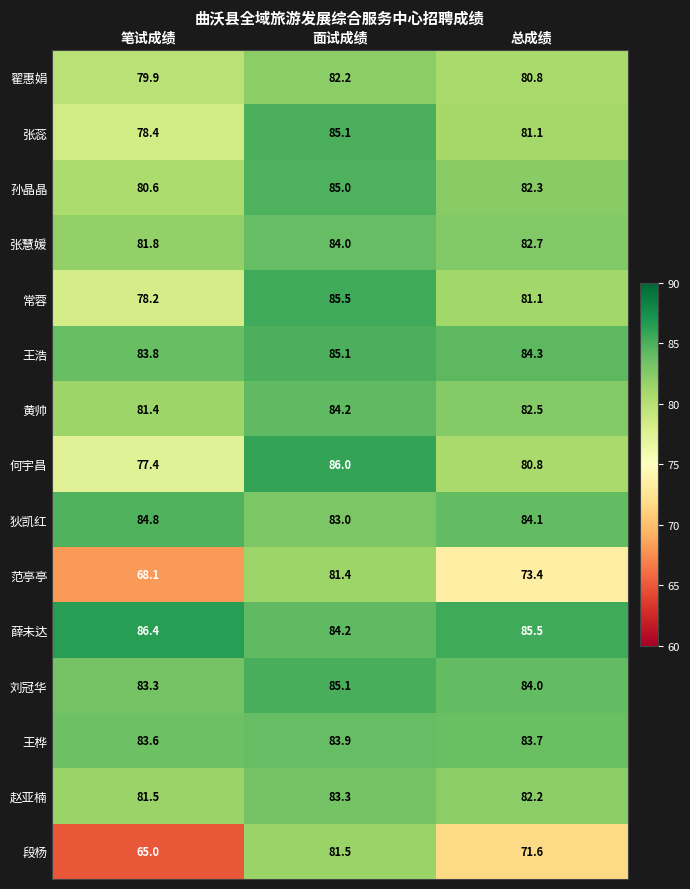

Read the 张蕊 value at 总成绩.

81.1